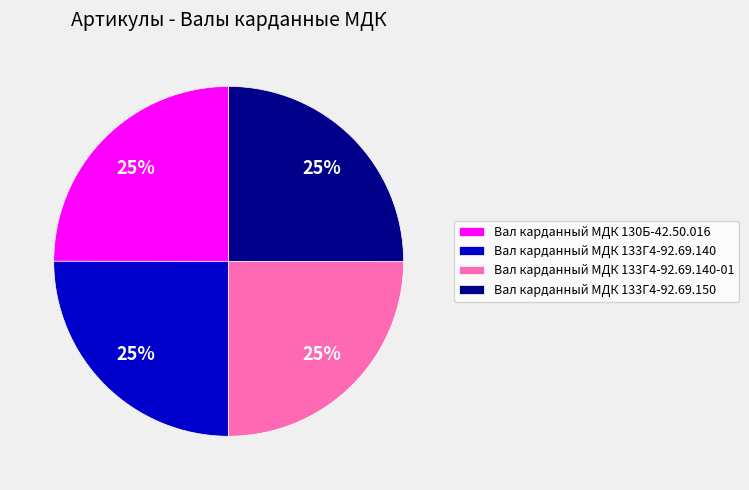

Is it true that Вал карданный МДК 133Г4-92.69.140-01 is 17% of the pie?

False